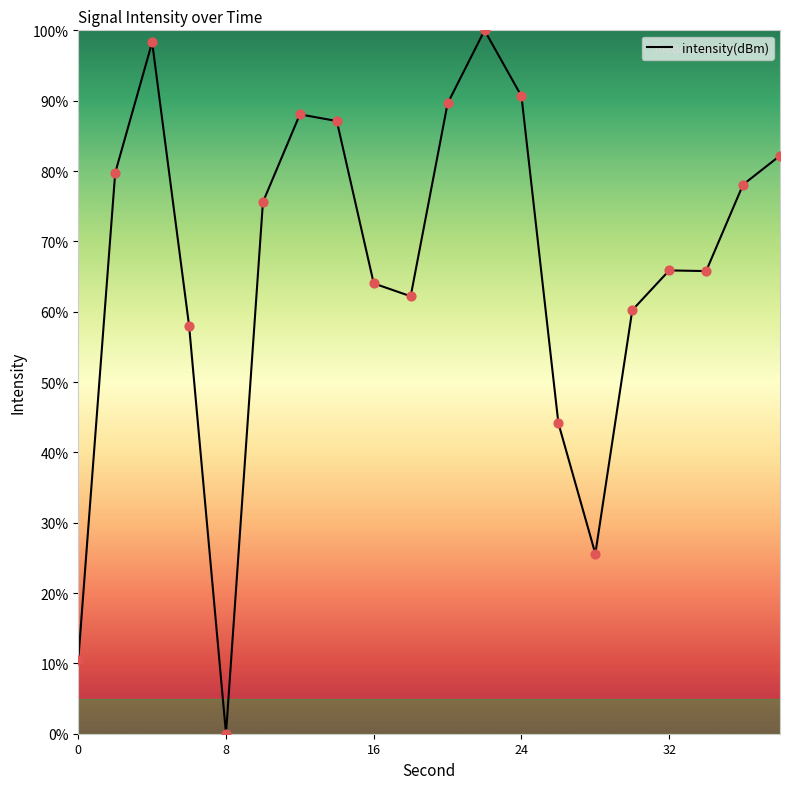

What is the difference between the maximum and minimum values?

100.0